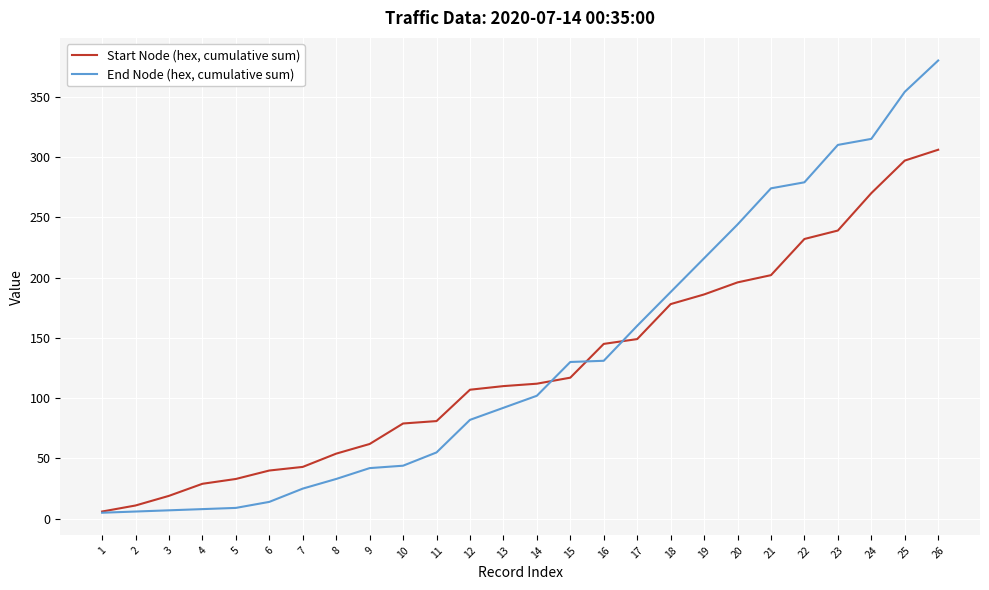

Between 4 and 24, which series saw the biggest shift?

End Node (hex, cumulative sum)